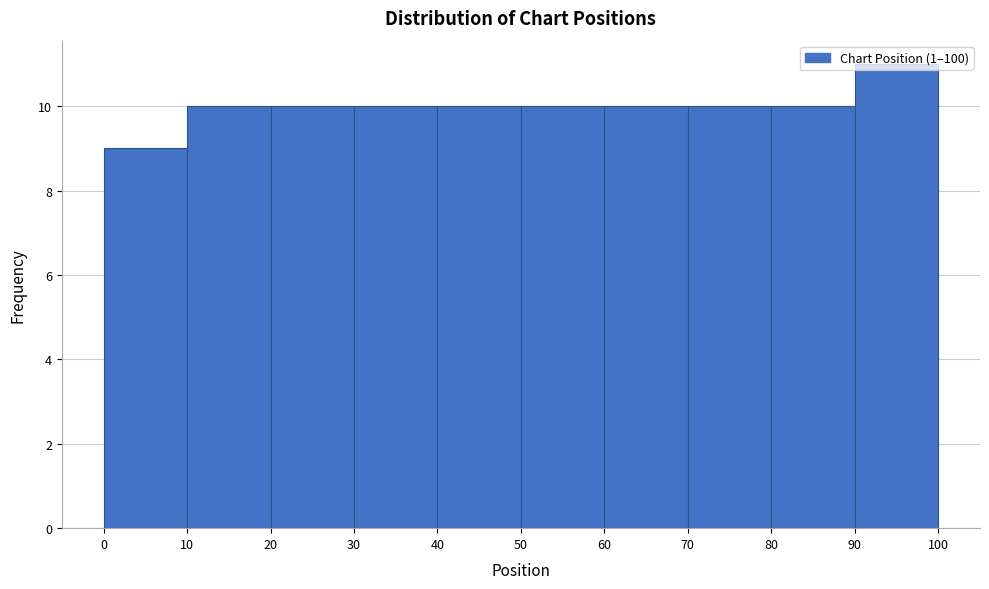

Reading left to right, list every bar in this chart as the range it spans on the x-axis followed by its height. The values are not printed on the chart, so give them approximately, as read against the axis.

0 to 10: 9
10 to 20: 10
20 to 30: 10
30 to 40: 10
40 to 50: 10
50 to 60: 10
60 to 70: 10
70 to 80: 10
80 to 90: 10
90 to 100: 11